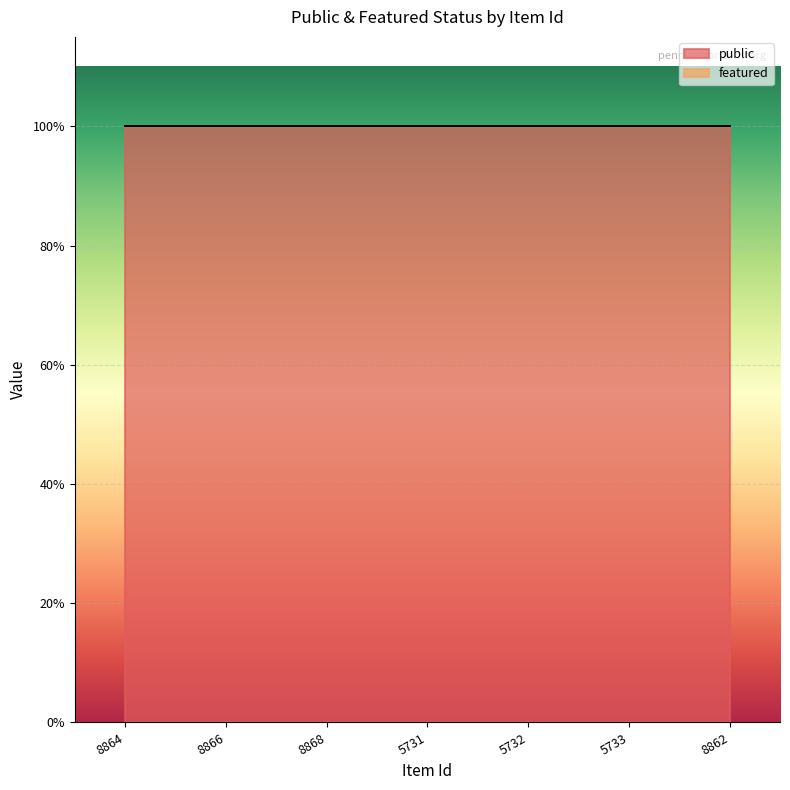

How many lines are shown in the chart?

2